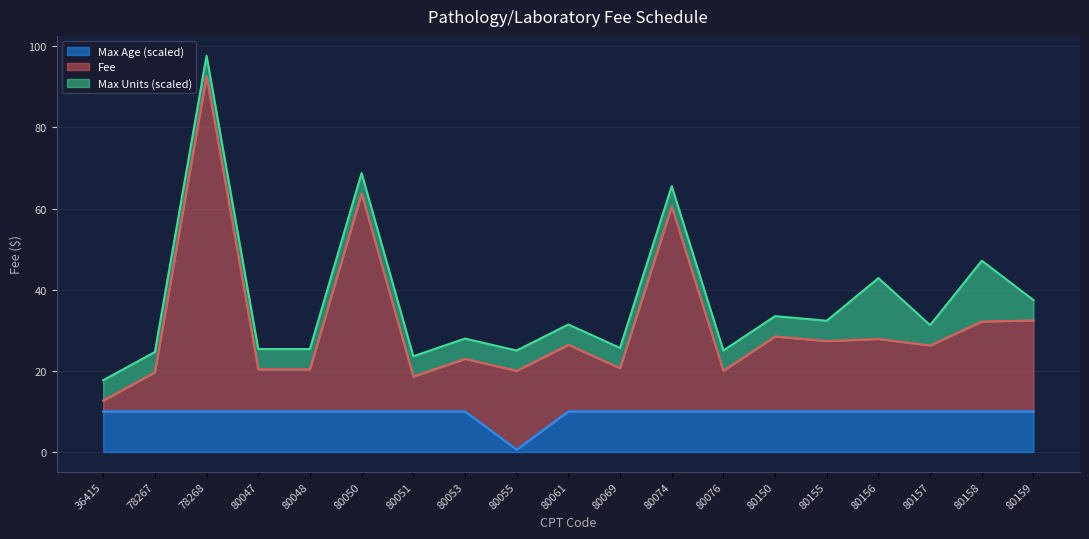

Does the chart have visible grid lines?

Yes